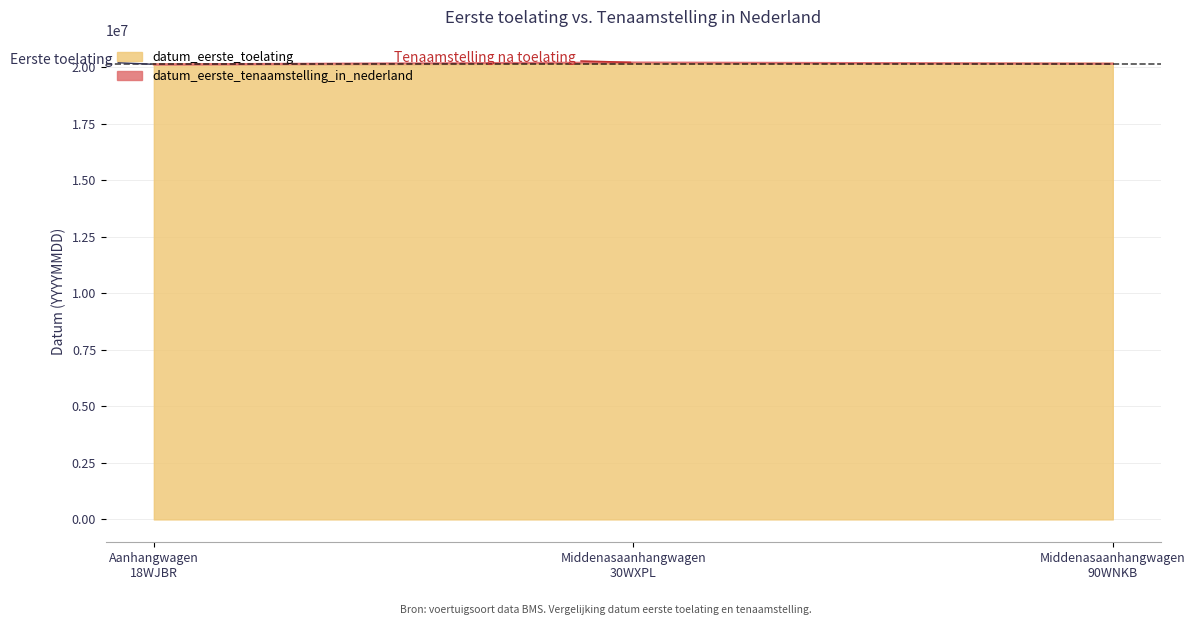

Which category has the lowest value across all series?

Aanhangwagen
18WJBR